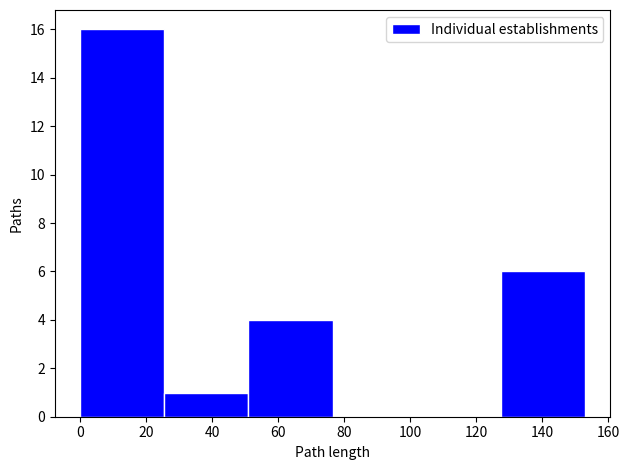

Which range on the x-axis has the tallest bar?

0.0 to 25.5